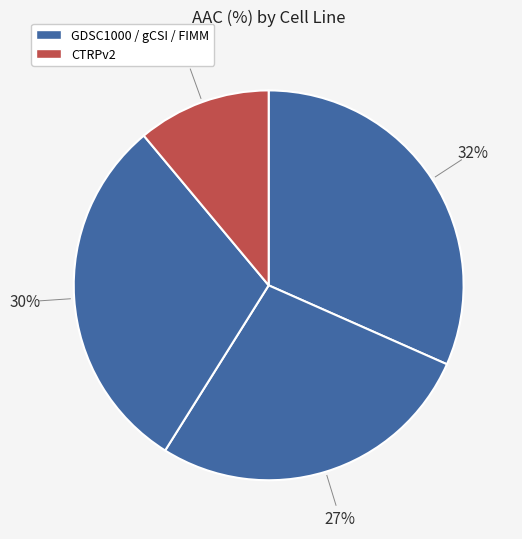

Count the number of slices in the pie.

4